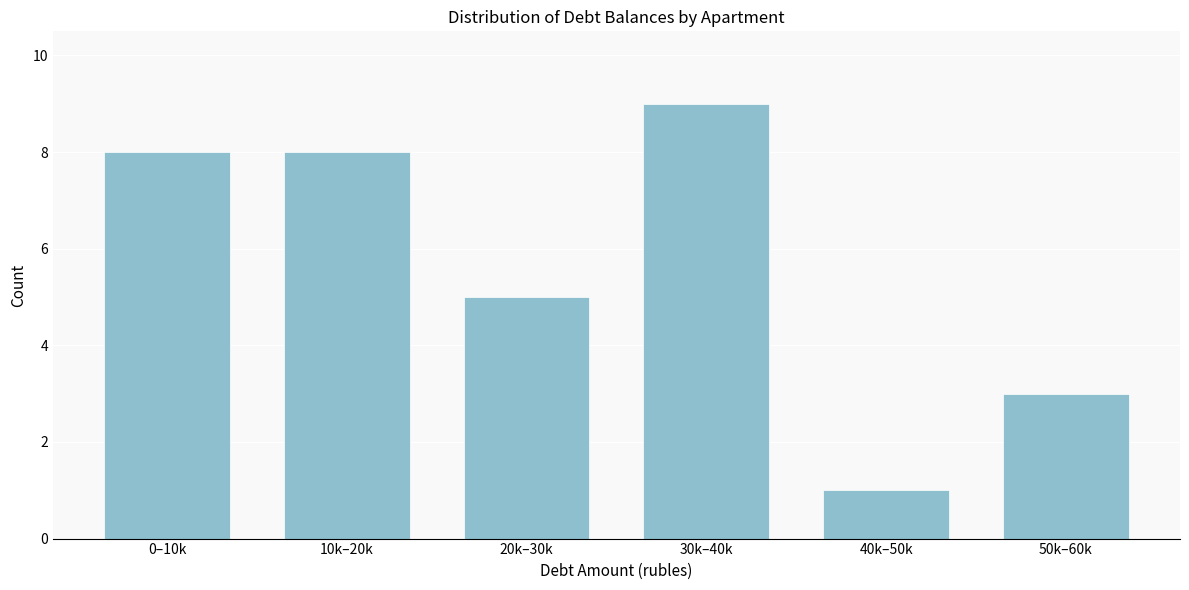

Reading left to right, extract all data points from this chart.

8	8	5	9	1	3